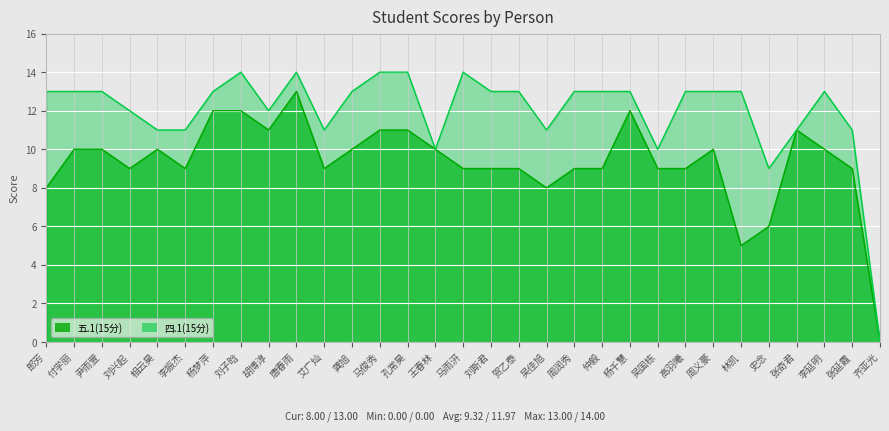

How many interior local peaks does the 五.1(15分) series have?

5